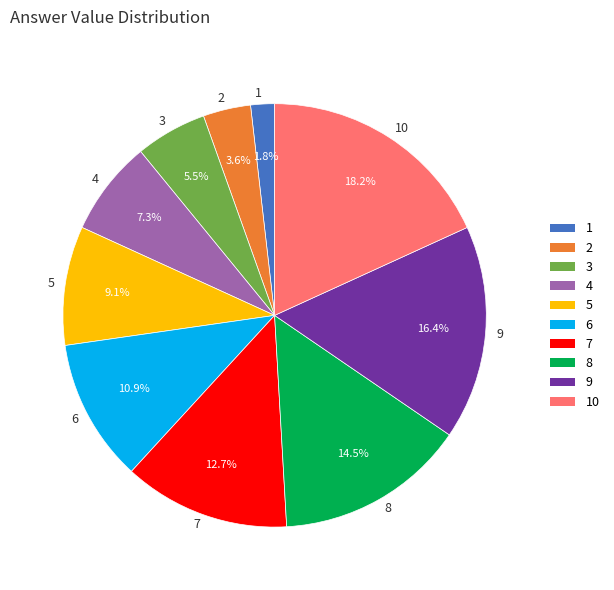

Rank the categories by value from lowest to highest.

1, 2, 3, 4, 5, 6, 7, 8, 9, 10